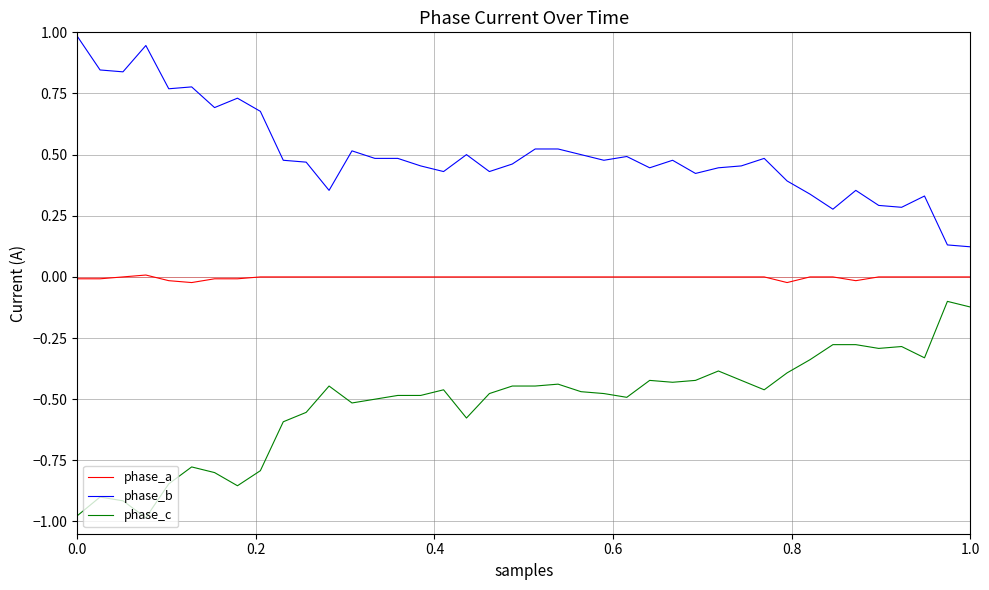

Which series has the largest total across all categories?

phase_b